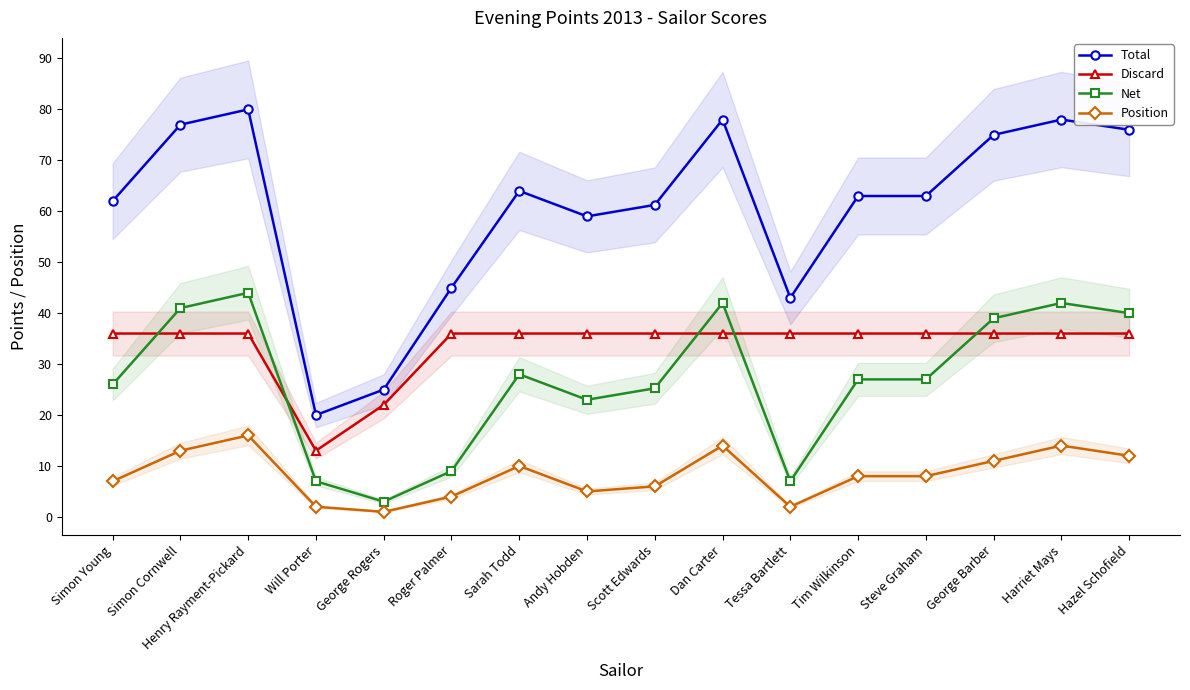

Reading left to right, what are all the values shown in this chart?

Total: 62.0	77.0	80.0	20.0	25.0	45.0	64.0	59.0	61.2	78.0	43.0	63.0	63.0	75.0	78.0	76.0
Discard: 36.0	36.0	36.0	13.0	22.0	36.0	36.0	36.0	36.0	36.0	36.0	36.0	36.0	36.0	36.0	36.0
Net: 26.0	41.0	44.0	7.0	3.0	9.0	28.0	23.0	25.2	42.0	7.0	27.0	27.0	39.0	42.0	40.0
Position: 7.0	13.0	16.0	2.0	1.0	4.0	10.0	5.0	6.0	14.0	2.0	8.0	8.0	11.0	14.0	12.0